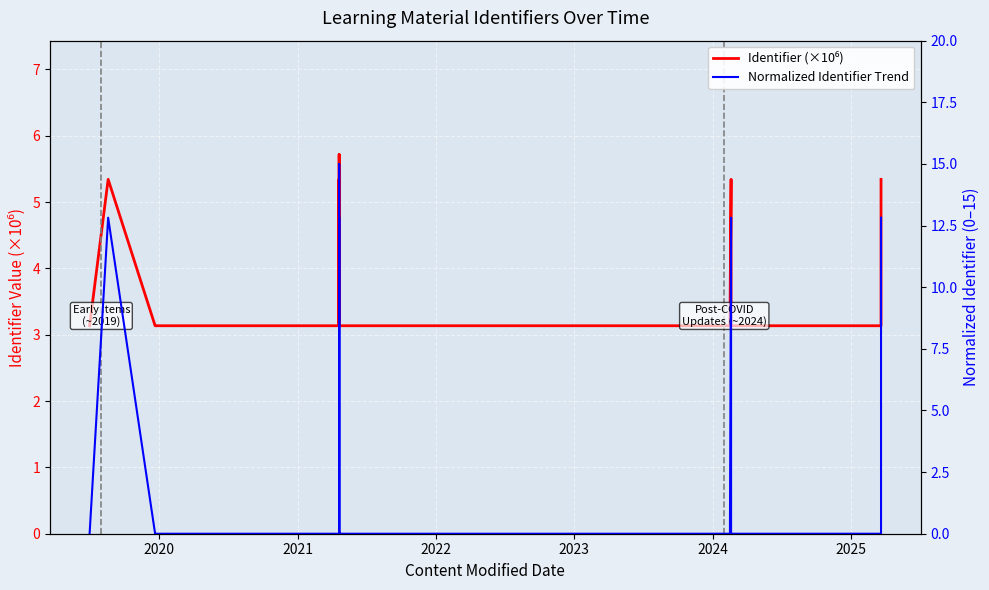

List the series in order of their overall mean, highest first.

Normalized Identifier Trend, Identifier (×10⁶)